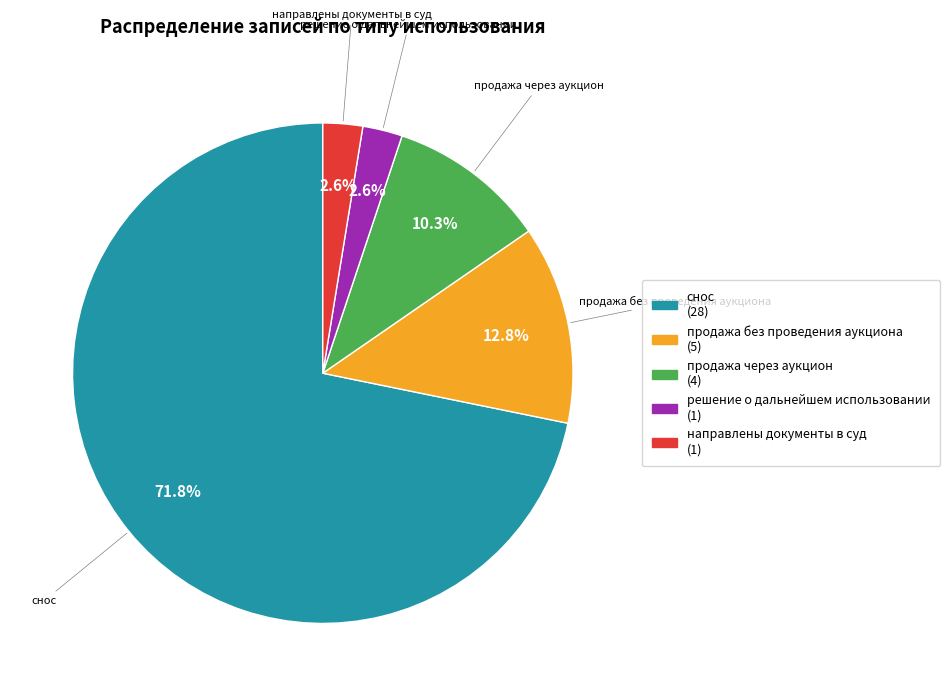

How many segments does this pie chart have?

5